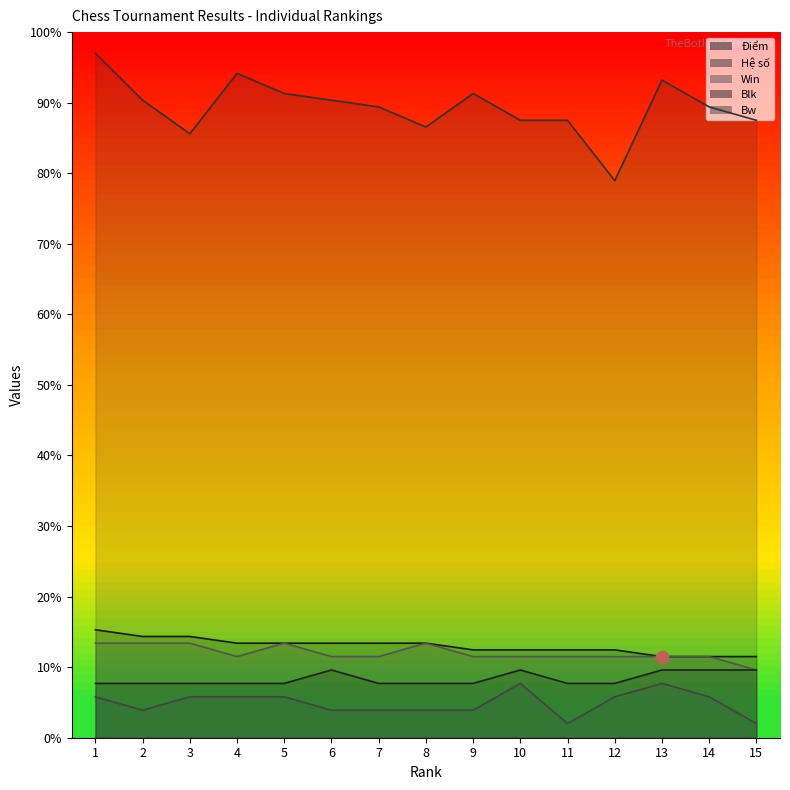

What are all the series names shown in the legend?

Điểm, Hệ số, Win, Blk, Bw